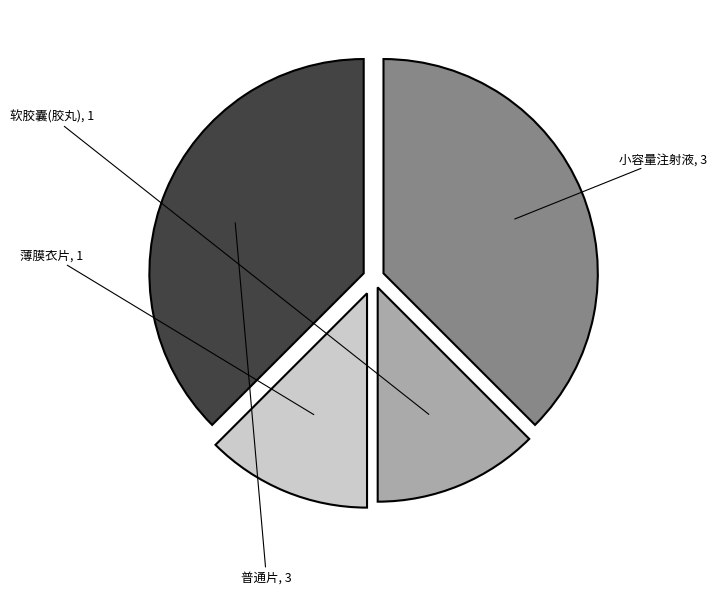

Is there a majority slice in this chart?

No